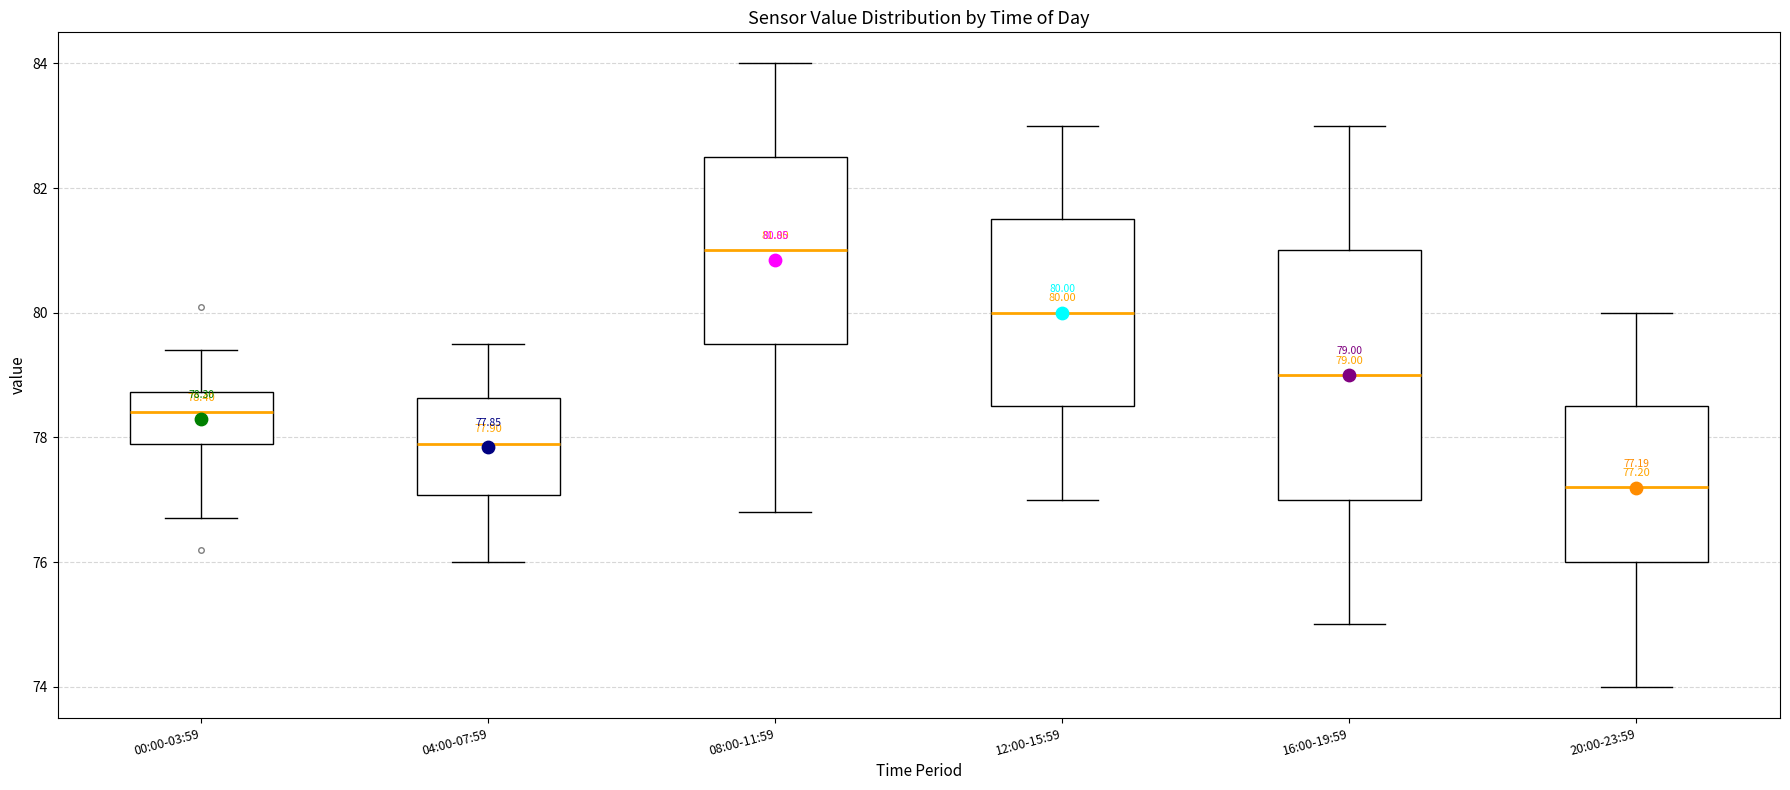

Comparing the boxes themselves (not the whiskers), which one is the tallest?

16:00-19:59